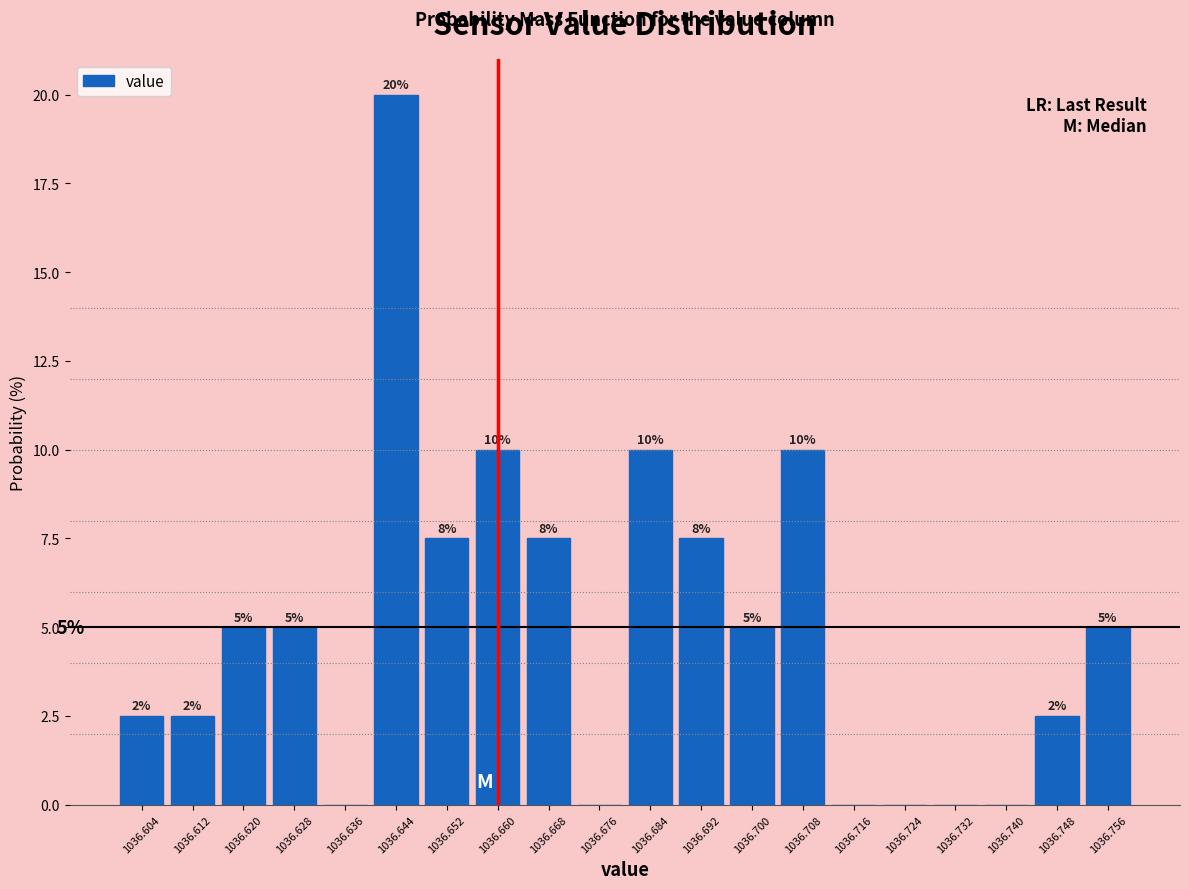

Over which range of the x-axis is the bar tallest?

1036.640 to 1036.648